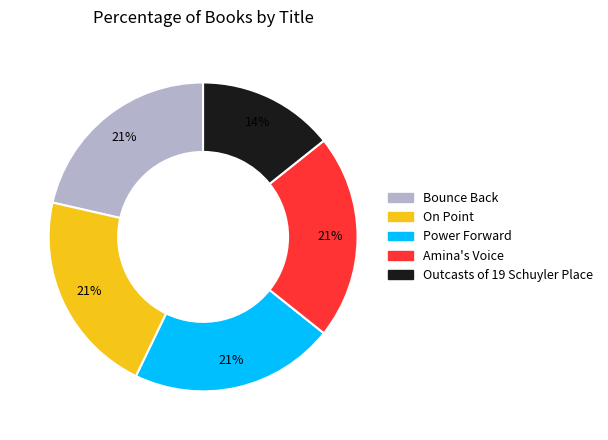

What percentage is the Bounce Back slice, to the nearest percent?

21%